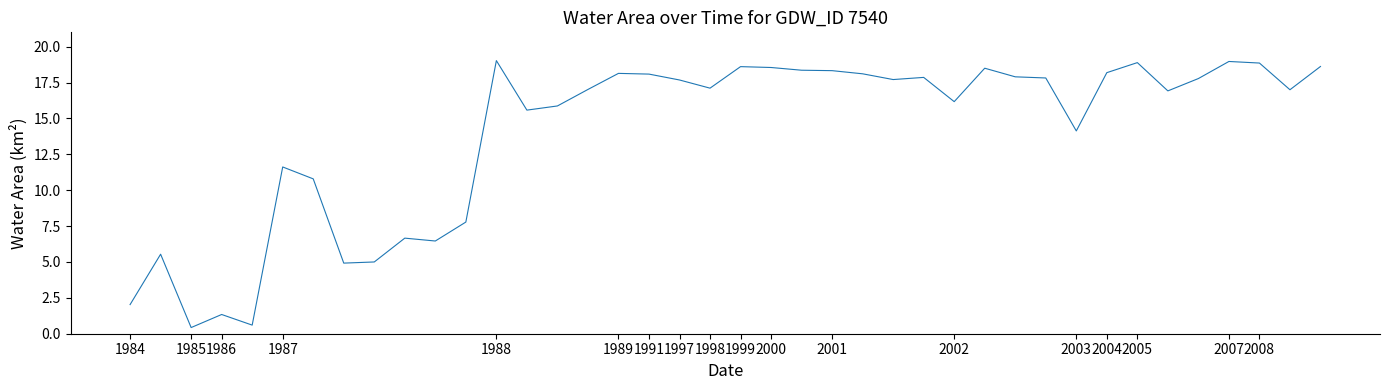

What is the greatest value displayed?

19.0